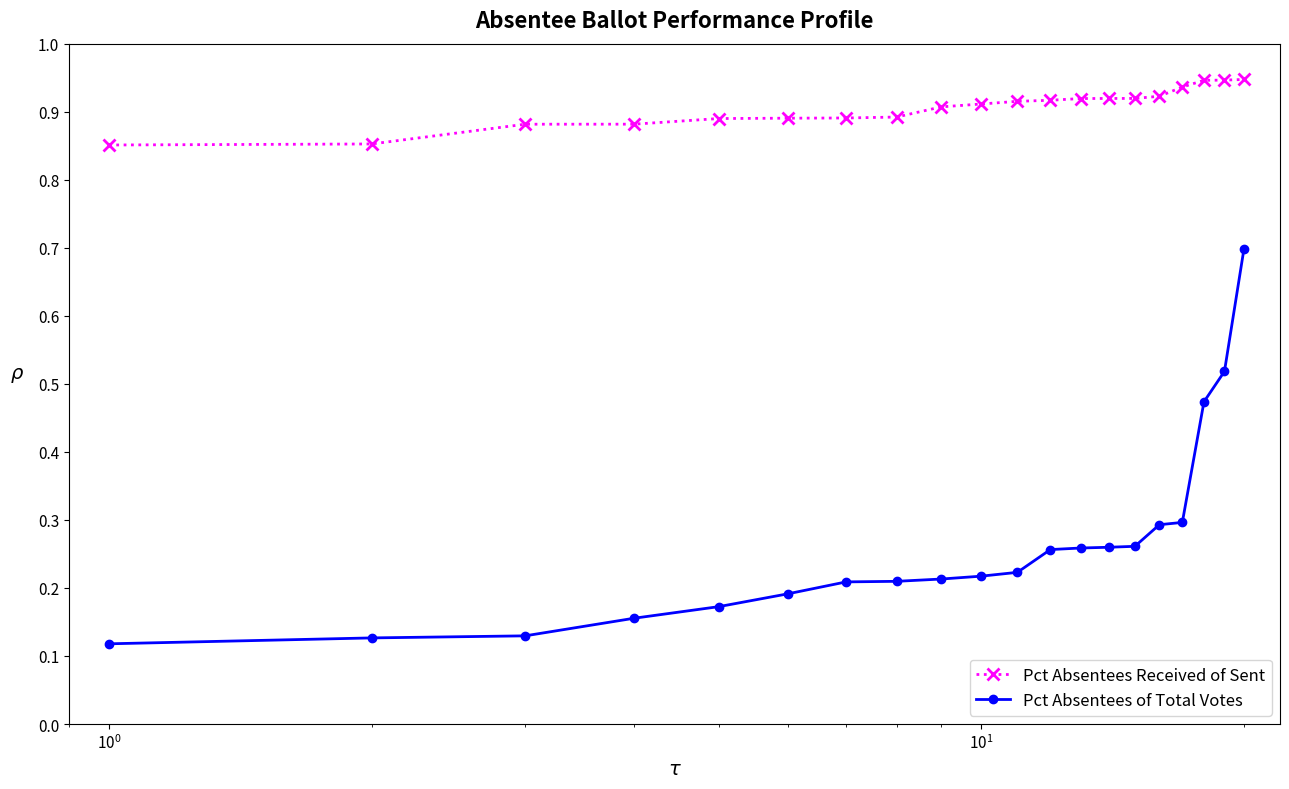

True or false: Pct Absentees Received of Sent and Pct Absentees of Total Votes cross at least once.

False